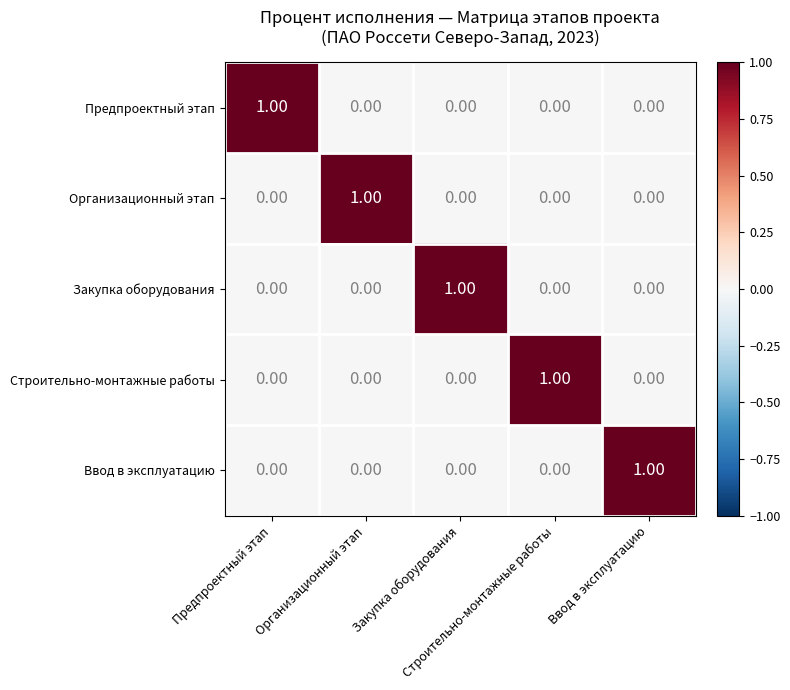

At how many categories does at least one series exceed 0?

5